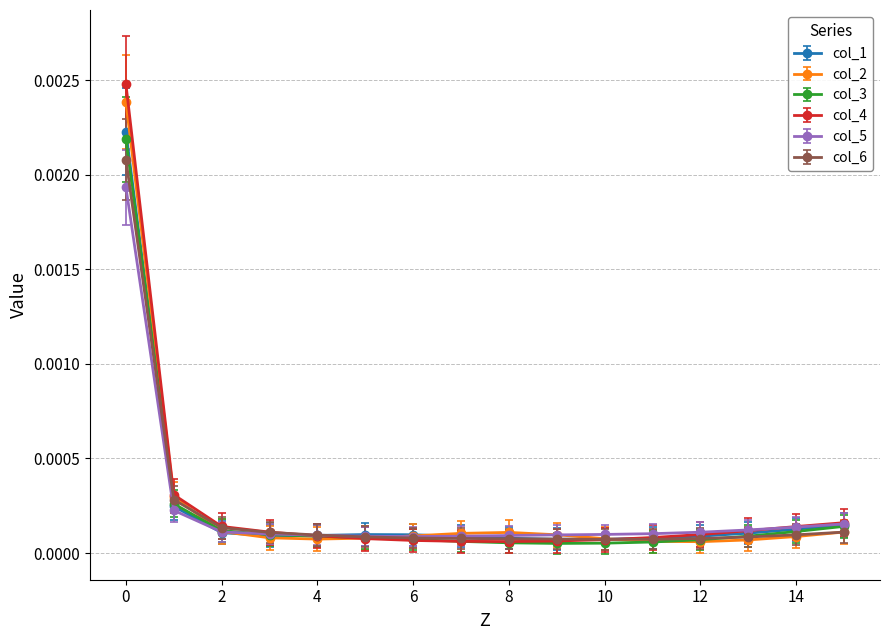

True or false: col_2 and col_6 intersect in this chart.

True